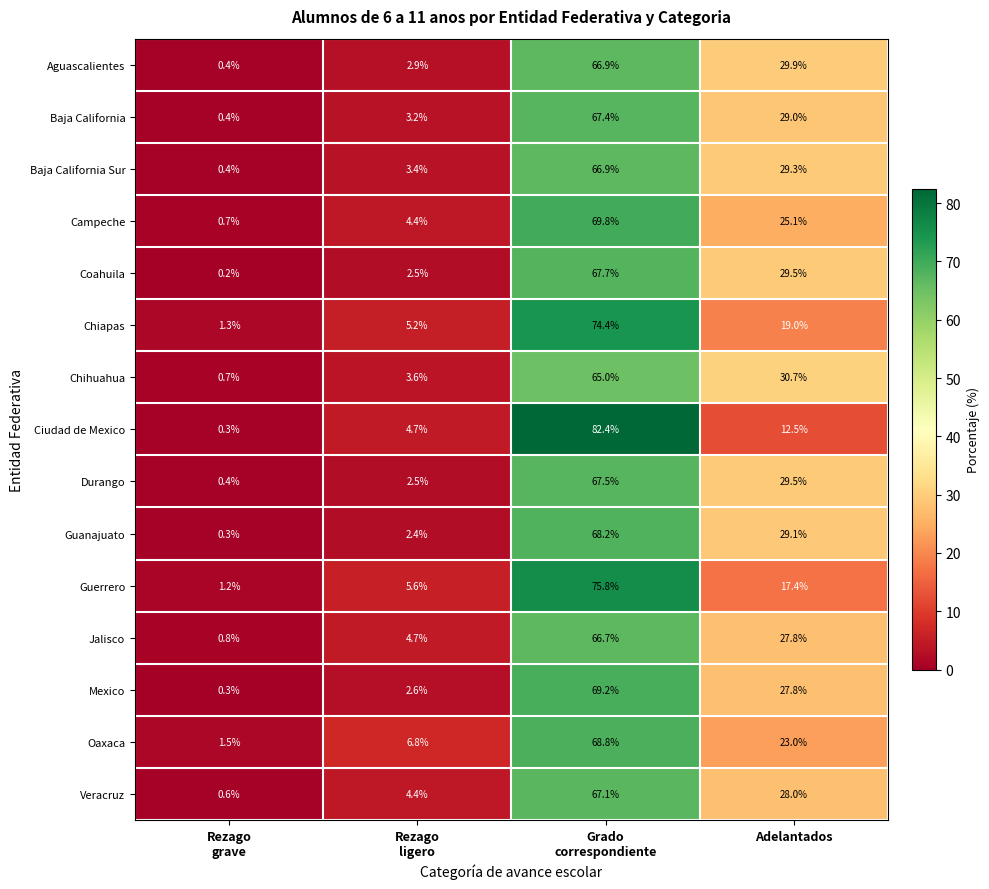

What is the highest value of the Ciudad de Mexico series?

82.4